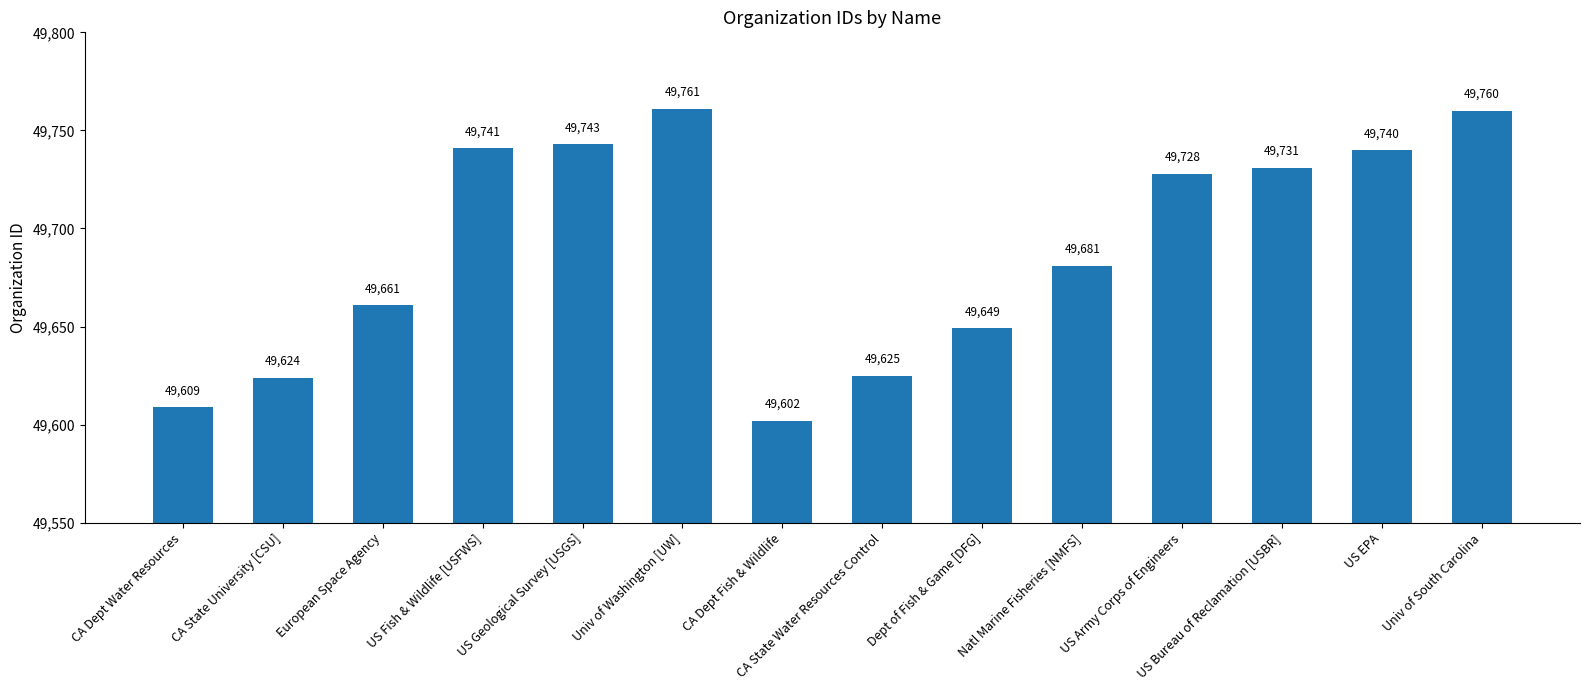

What is the value of the 7th bar from the left?

49602